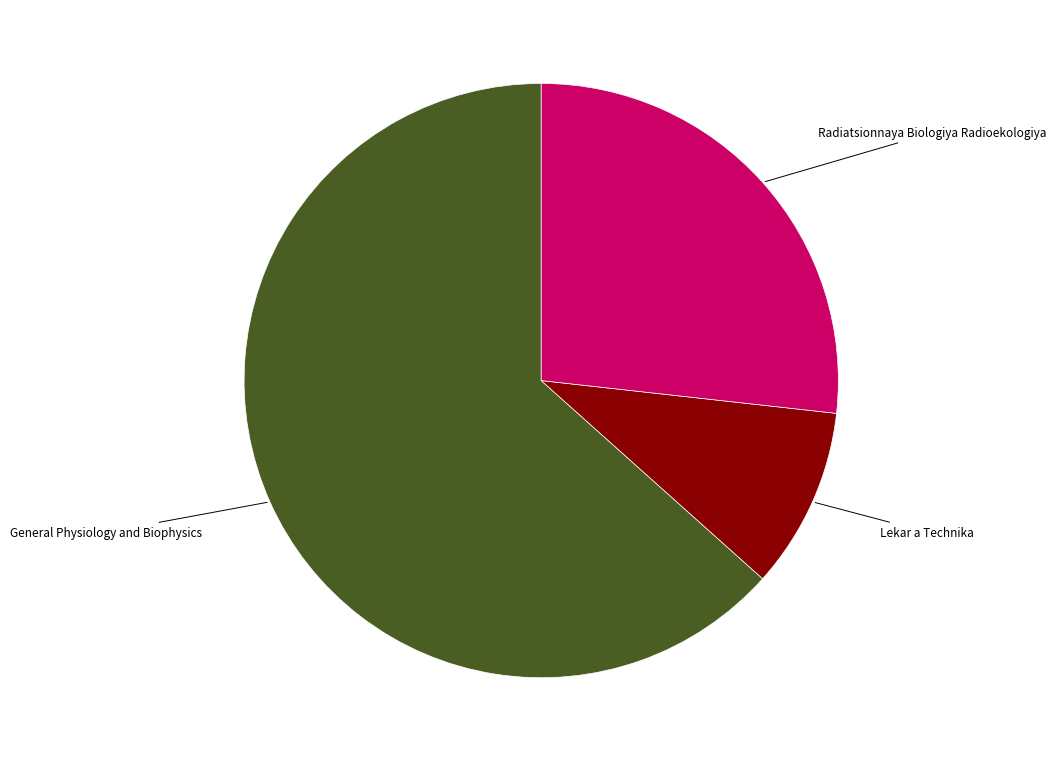

Is there a majority slice in this chart?

Yes